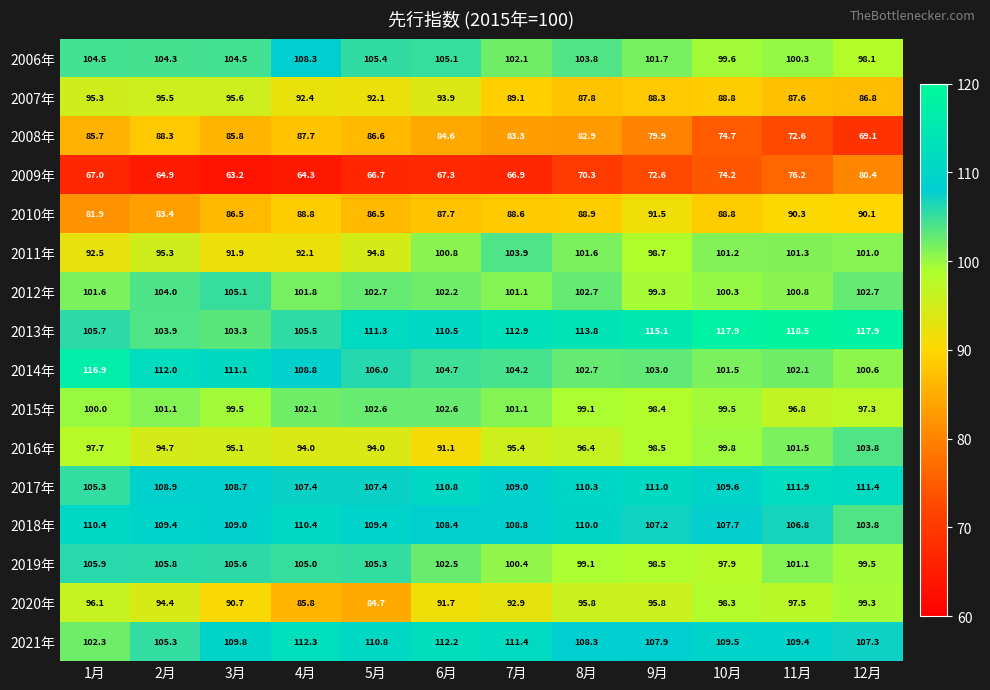

Is it true that 2020年 equals 85.8 at 4月?

True